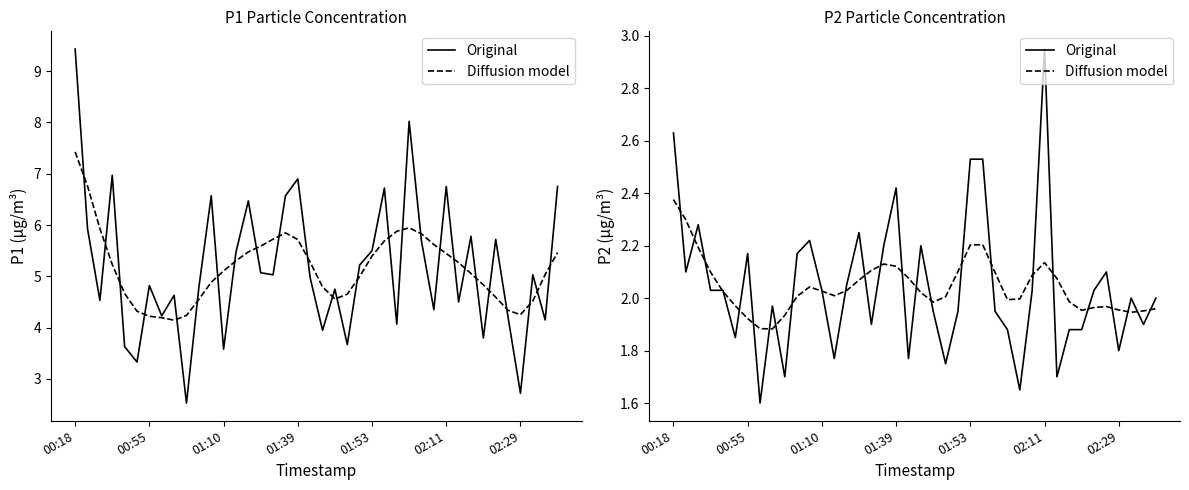

In Original, how many points are higher than both neighbors (excluding endpoints)?

10